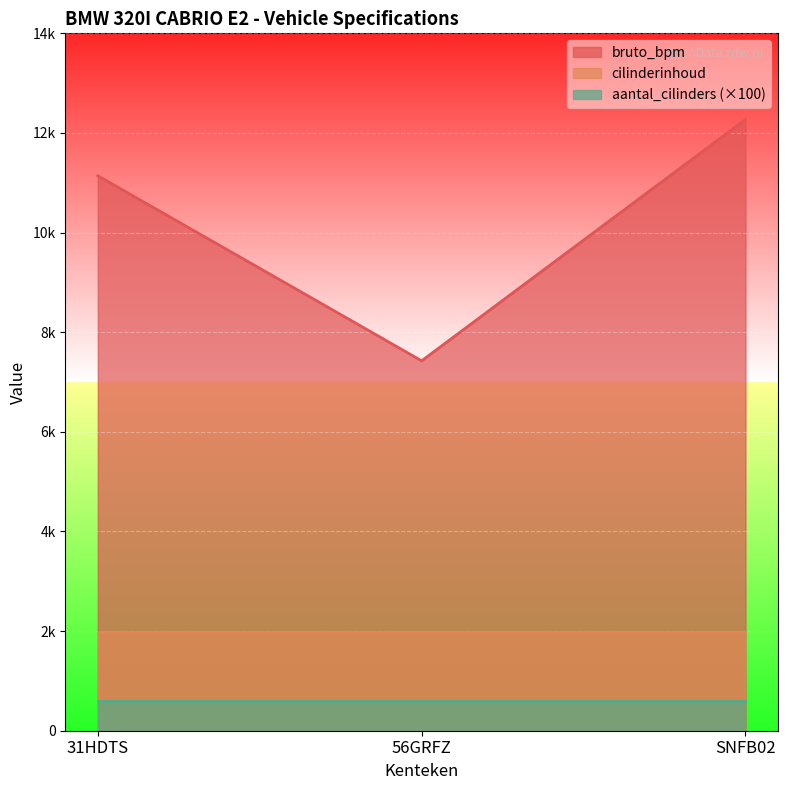

How many lines are shown in the chart?

3